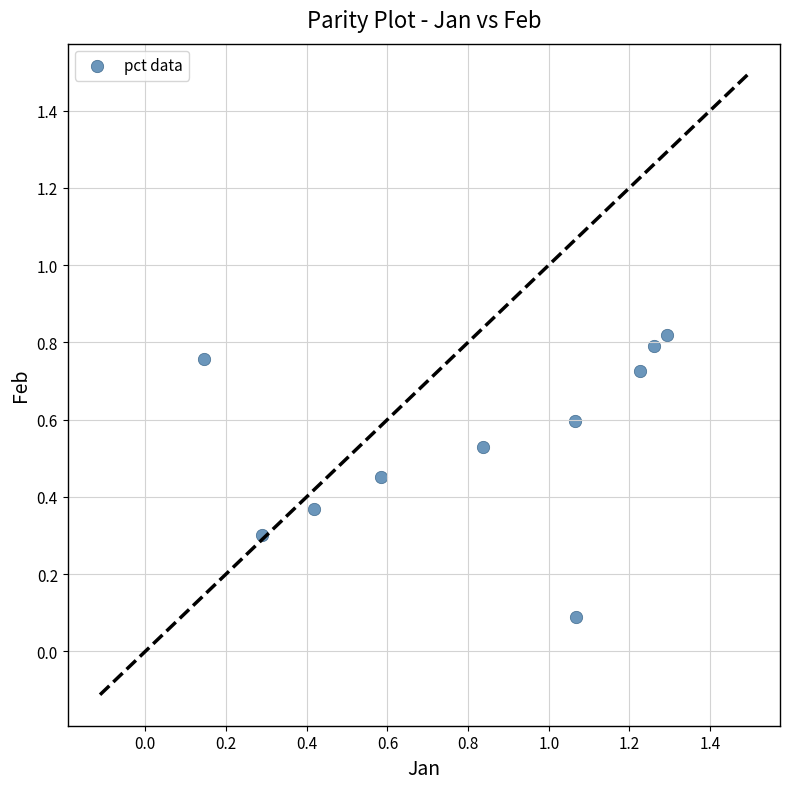

What is the range of X values (max minus min)?

1.1